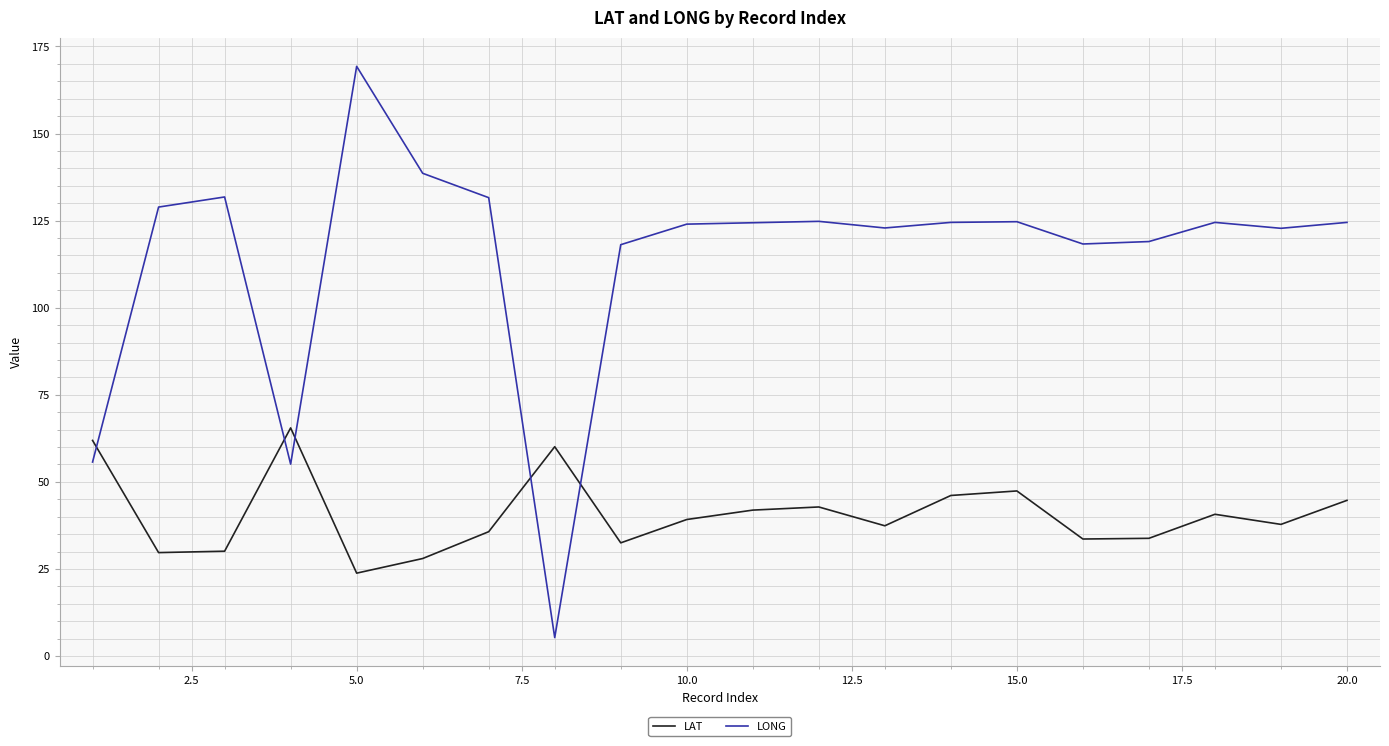

What is the difference between the maximum and second lowest values in the LAT series?

37.5